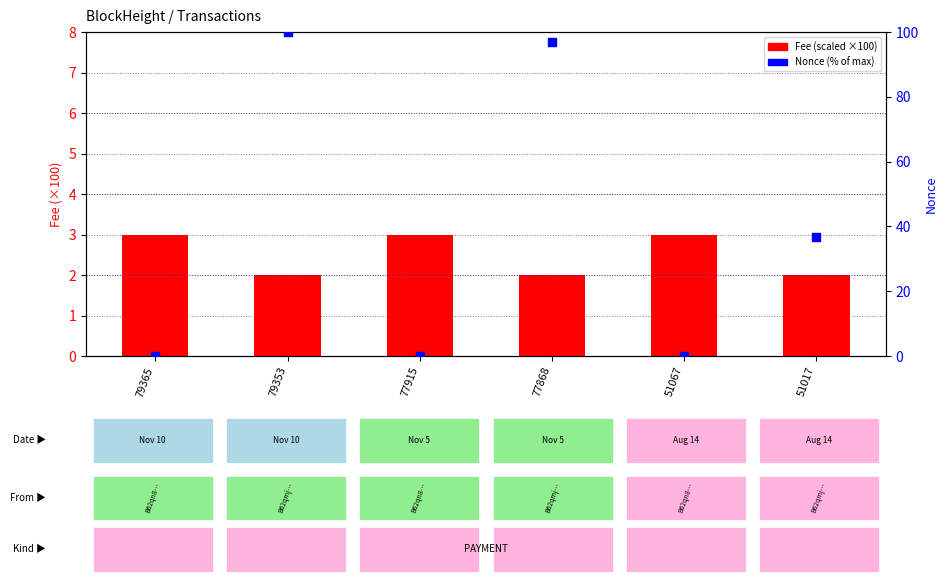

What are all the series names shown in the legend?

Fee (scaled x100), Nonce (% of max)